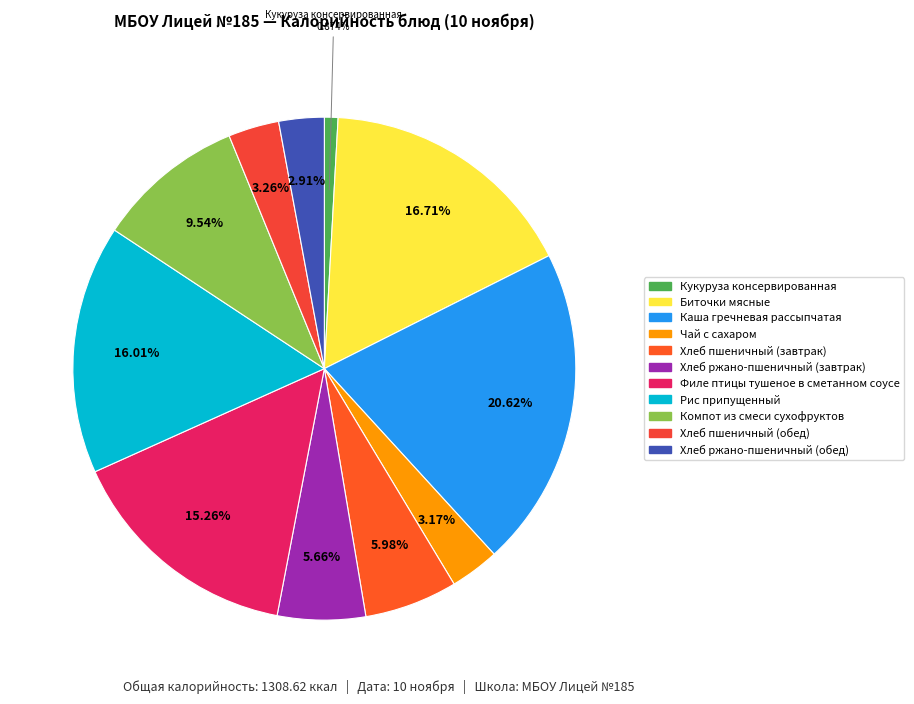

What percentage is the Компот из смеси сухофруктов slice, to the nearest percent?

10%